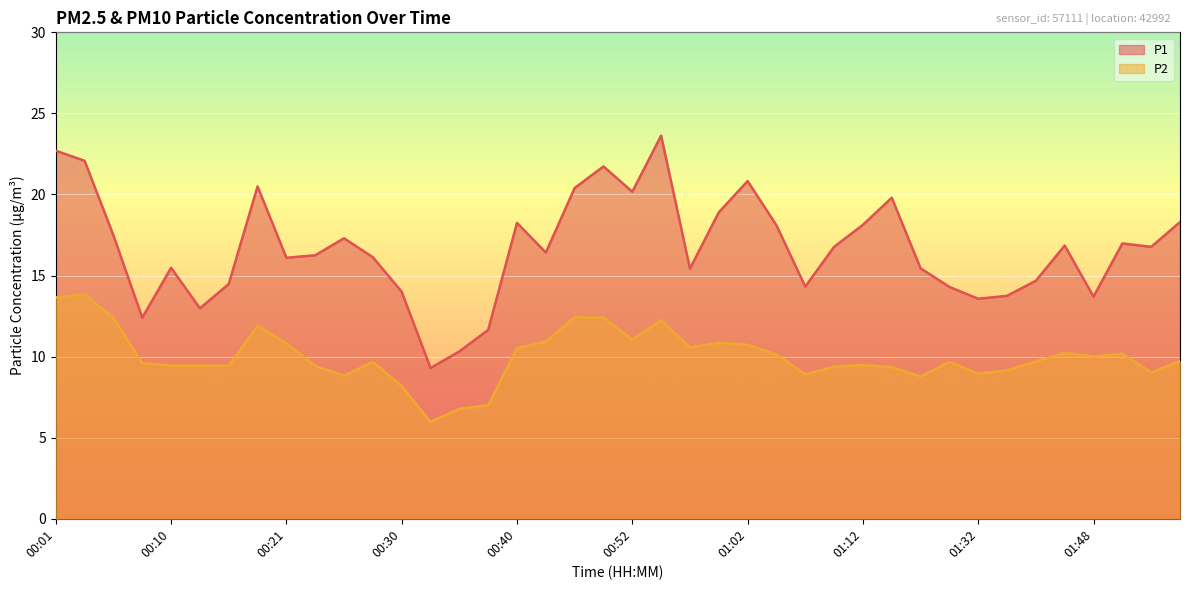

How many distinct data groups are displayed?

2